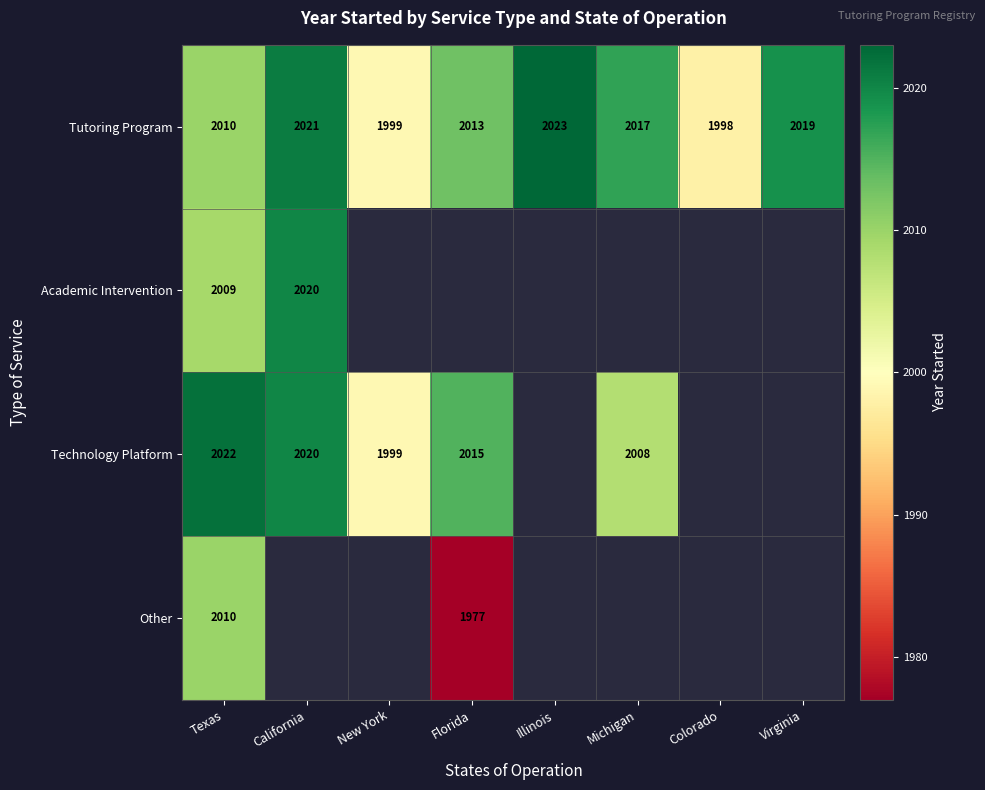

Between Florida and Texas, which is larger?

Florida